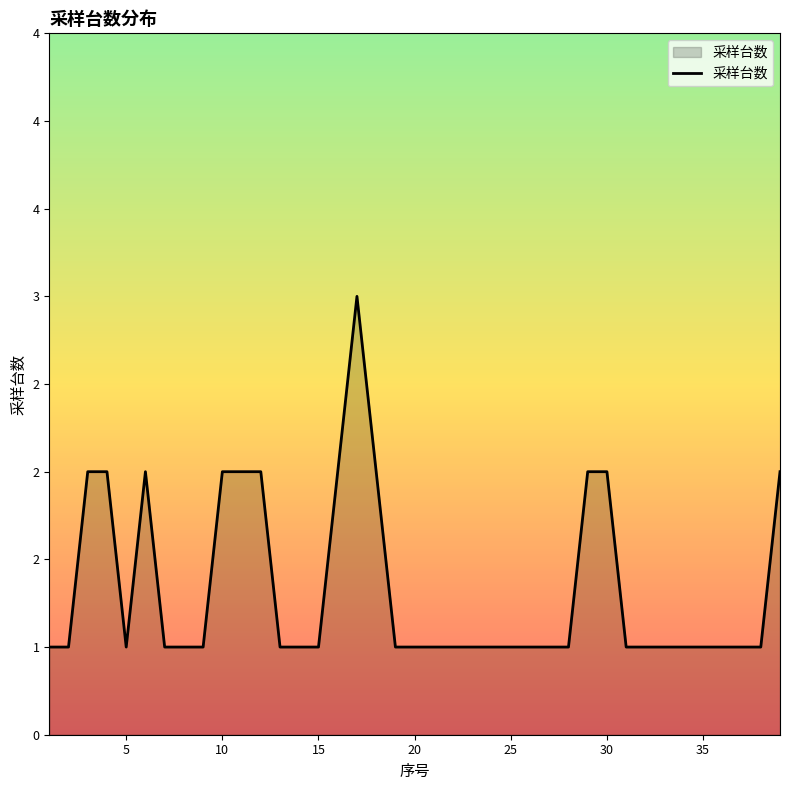

Reading left to right, what are all the values shown in this chart?

1	1	2	2	1	2	1	1	1	2	2	2	1	1	1	2	3	2	1	1	1	1	1	1	1	1	1	1	2	2	1	1	1	1	1	1	1	1	2